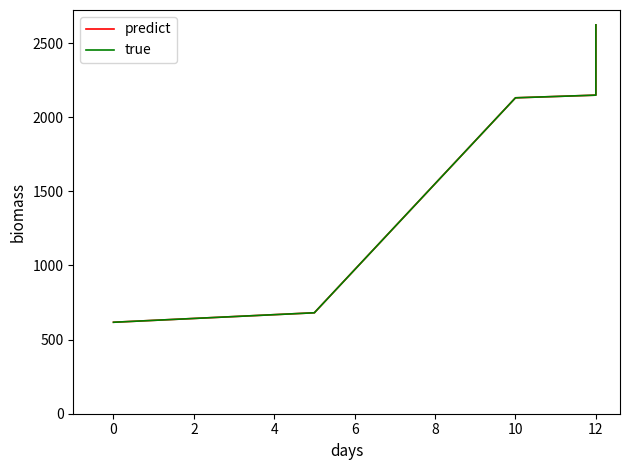

Is it true that true equals 310 at 2?

False